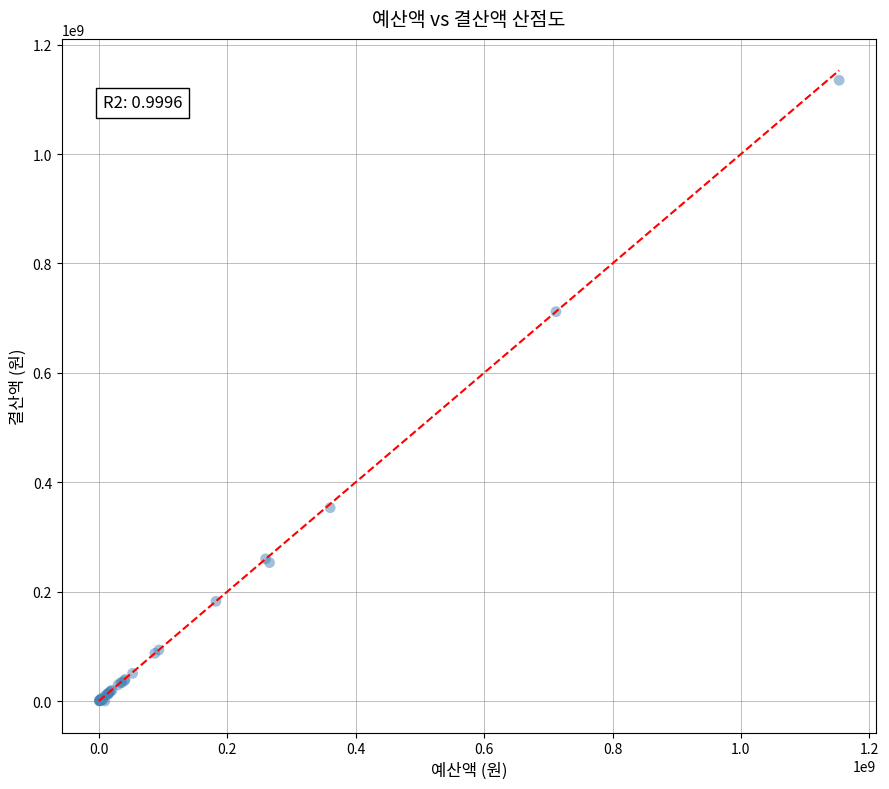

What Y value in the scatter plot is closest to 567490755?

711972480